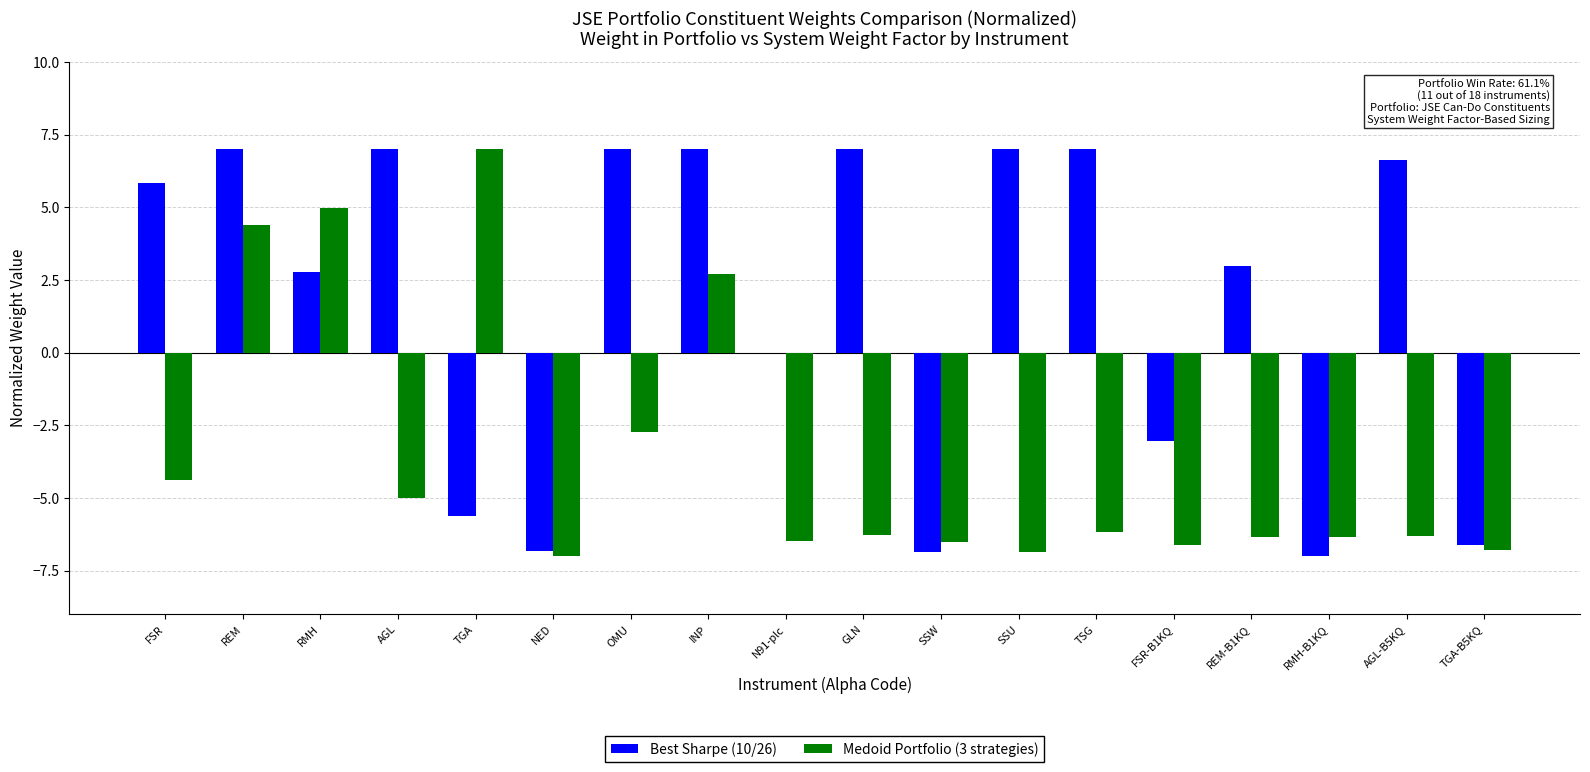

The Medoid Portfolio (3 strategies) series shows -6.9 at SSU. True or false?

True